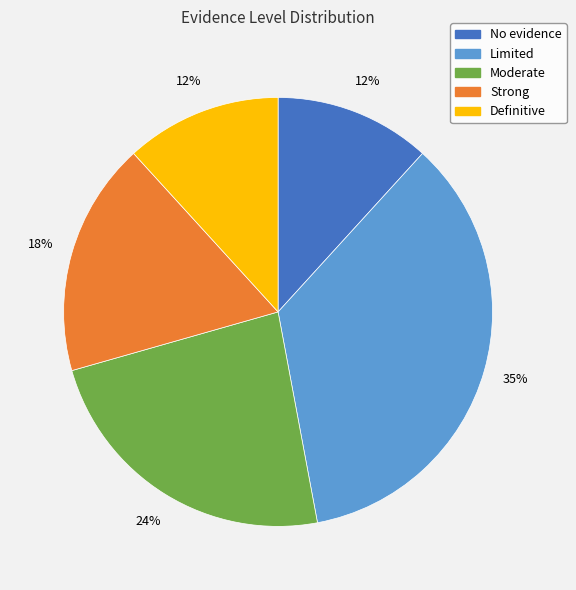

To the nearest percent, what portion does Moderate represent?

24%